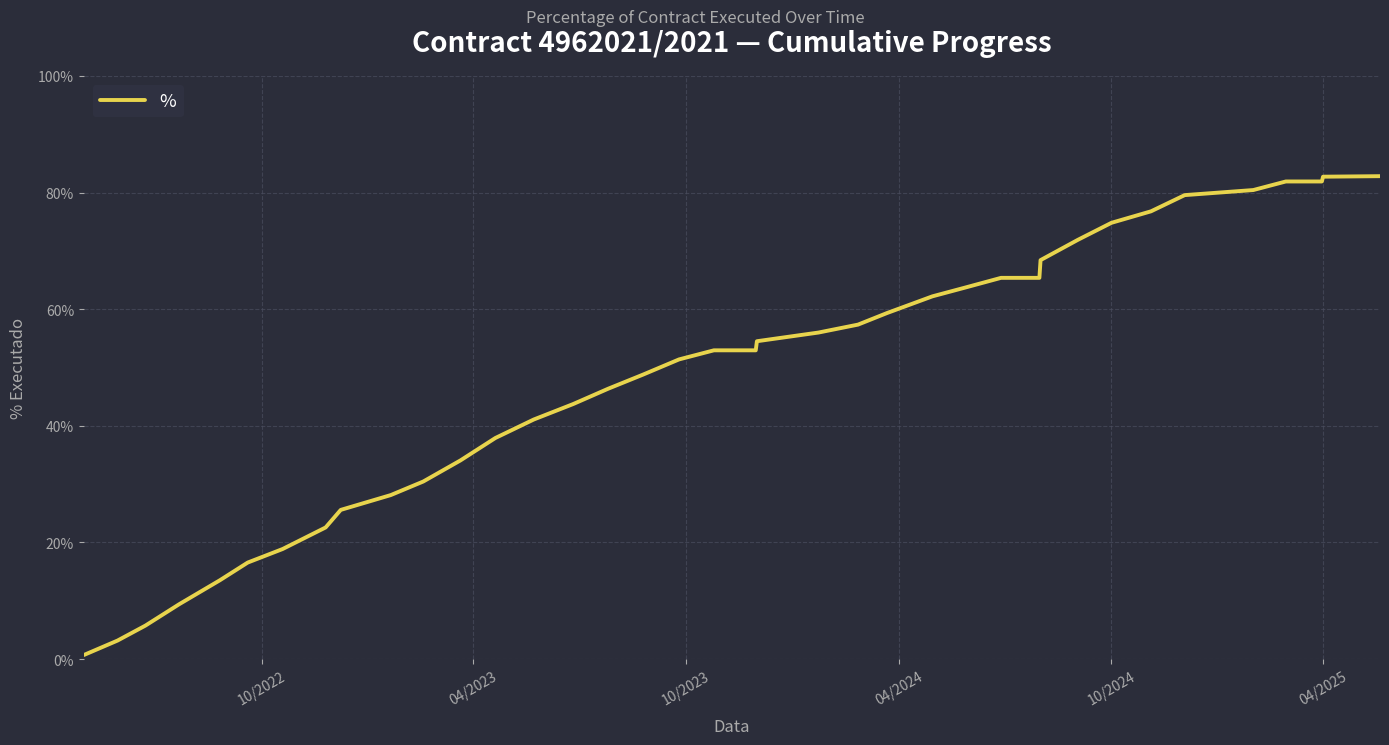

What is the greatest value displayed?

82.8